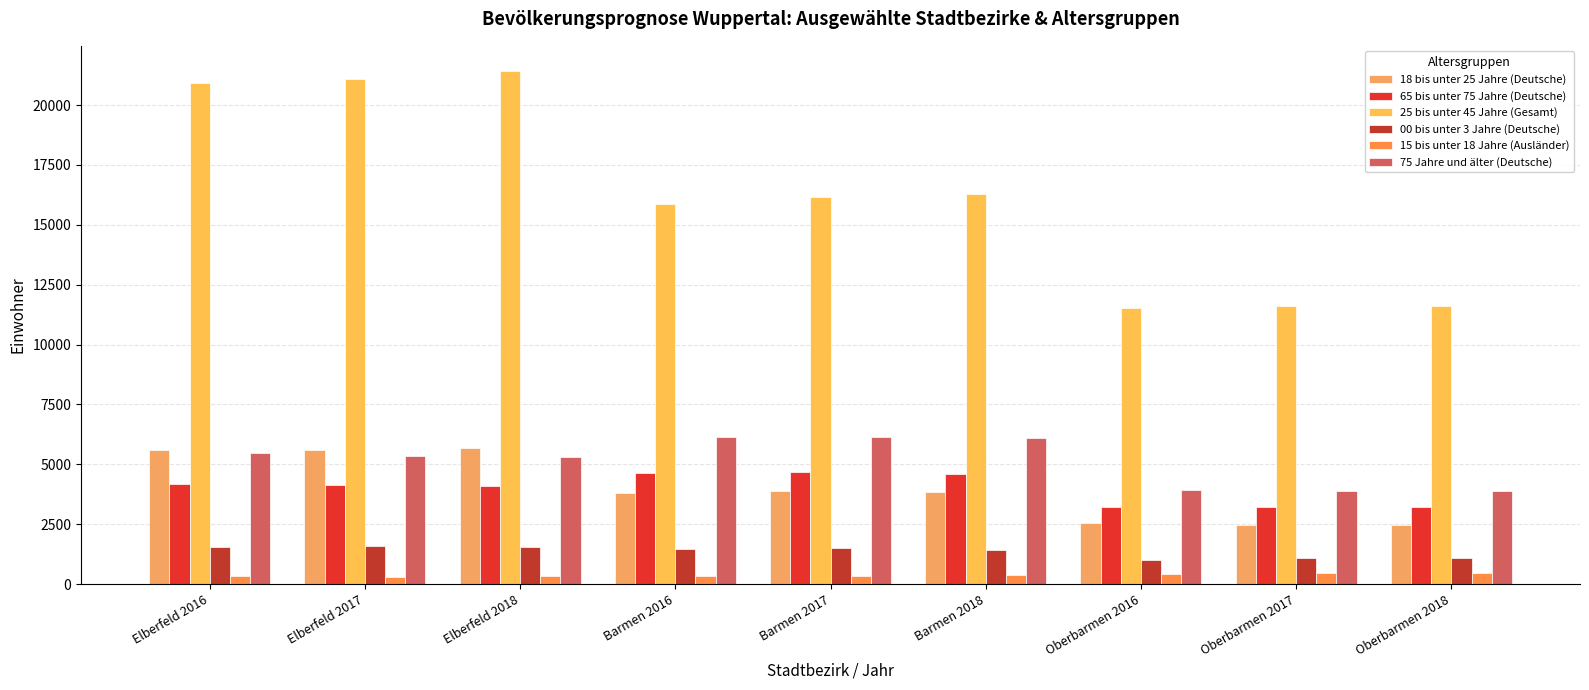

What position from the right is Elberfeld 2016?

9